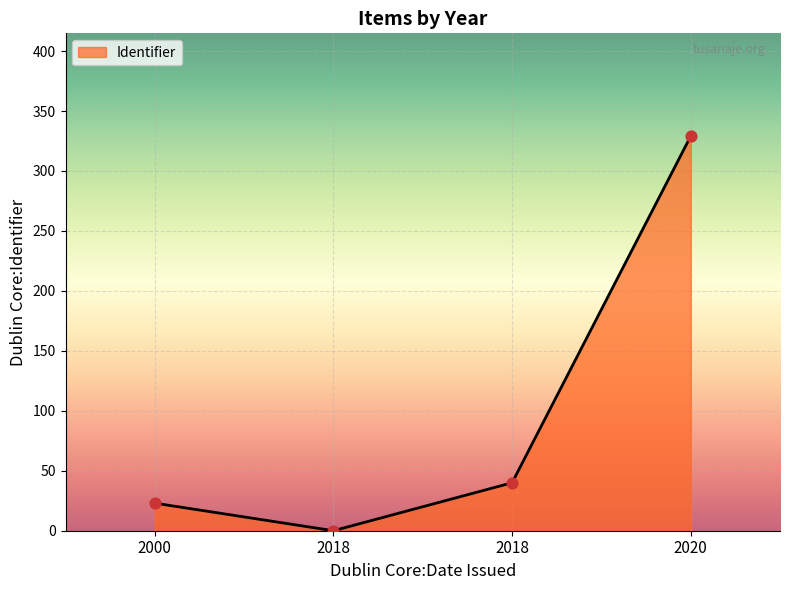

How many lines are shown in the chart?

1